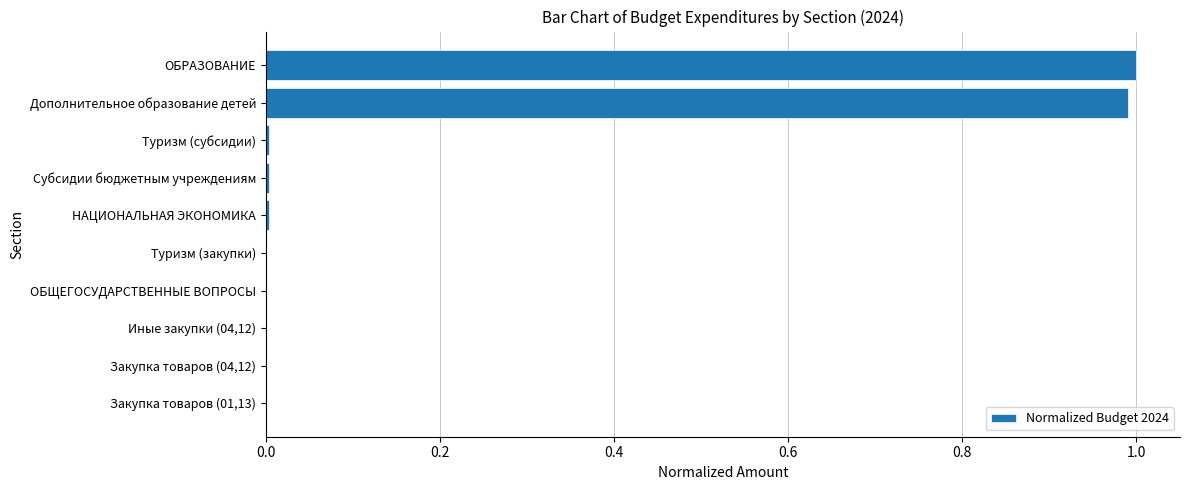

What is the change in value from Дополнительное образование детей to Закупка товаров (01,13)?

-1.0